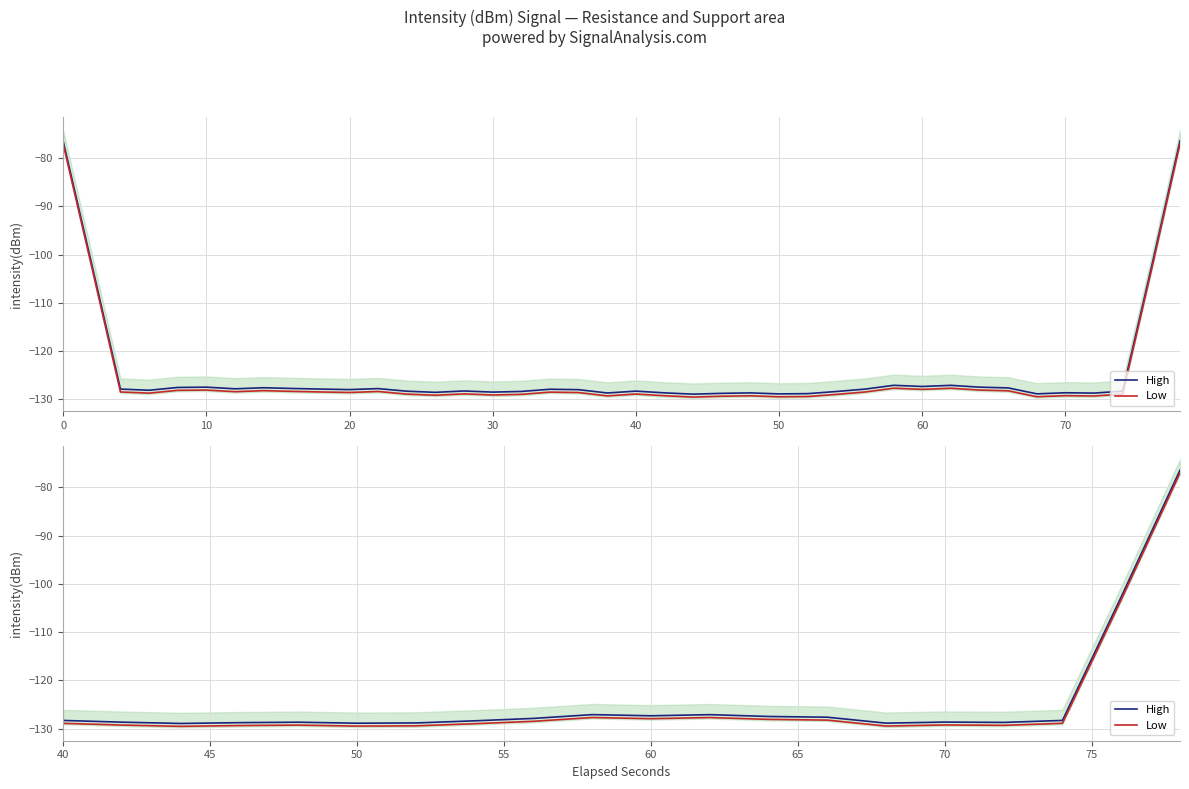

True or false: Low and High intersect in this chart.

False